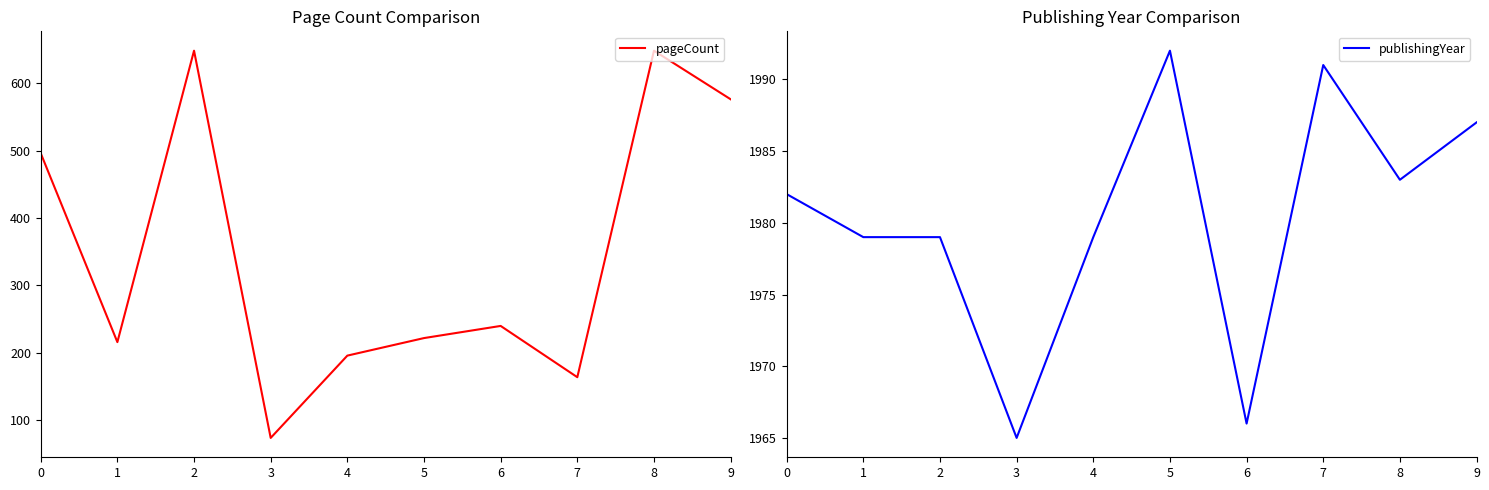

What is the sum of the publishingYear values at 3 and 2?

3944